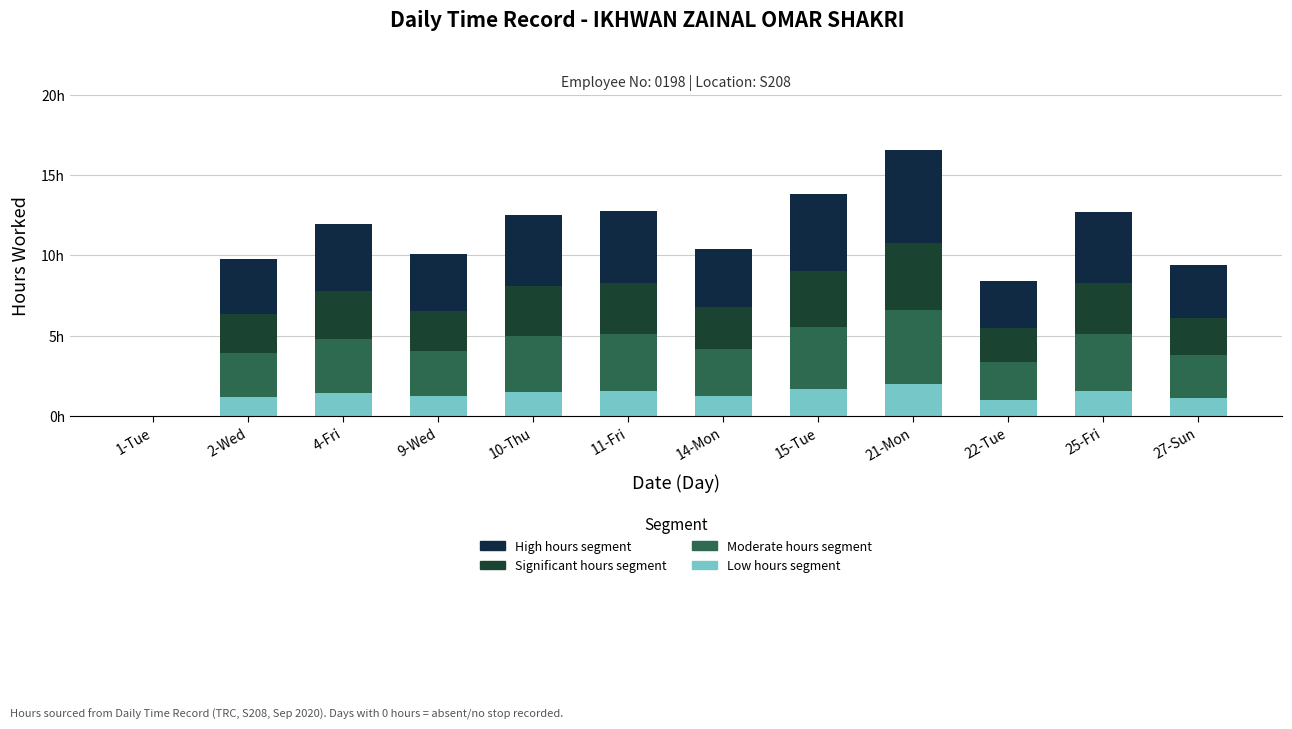

What are all the series names shown in the legend?

High hours segment, Significant hours segment, Moderate hours segment, Low hours segment